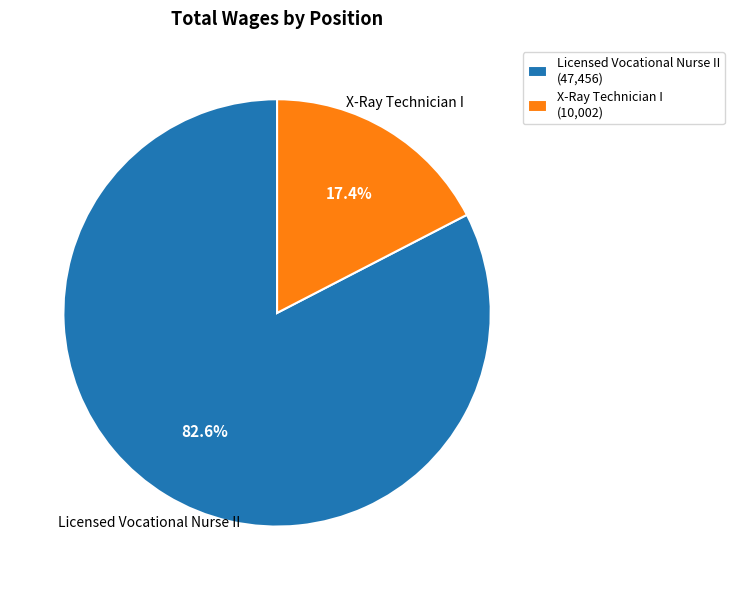

How many slices are in this pie chart?

2